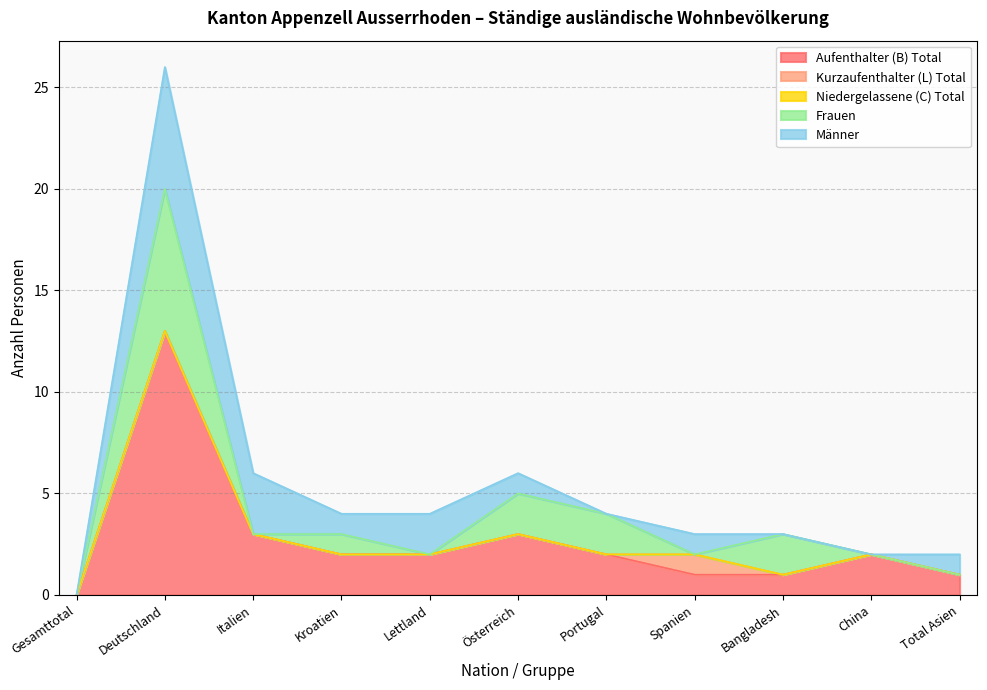

True or false: Kurzaufenthalter (L) Total and Aufenthalter (B) Total intersect in this chart.

False